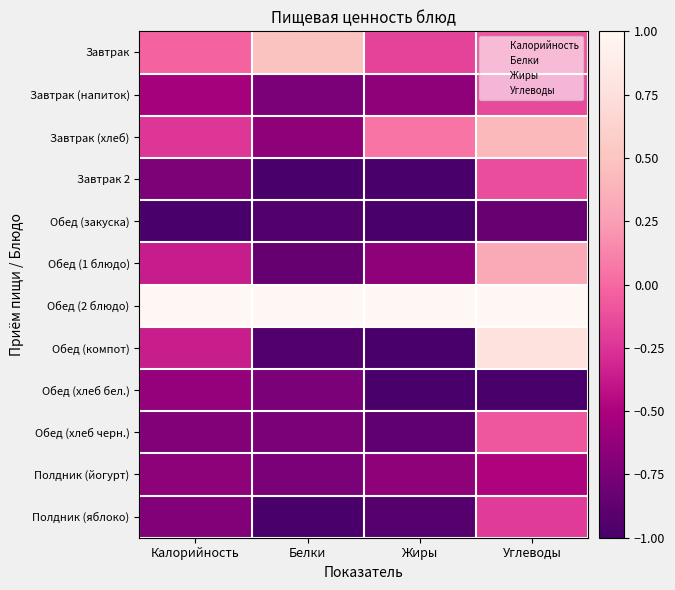

What is the total value across all series at Жиры?

-6.9